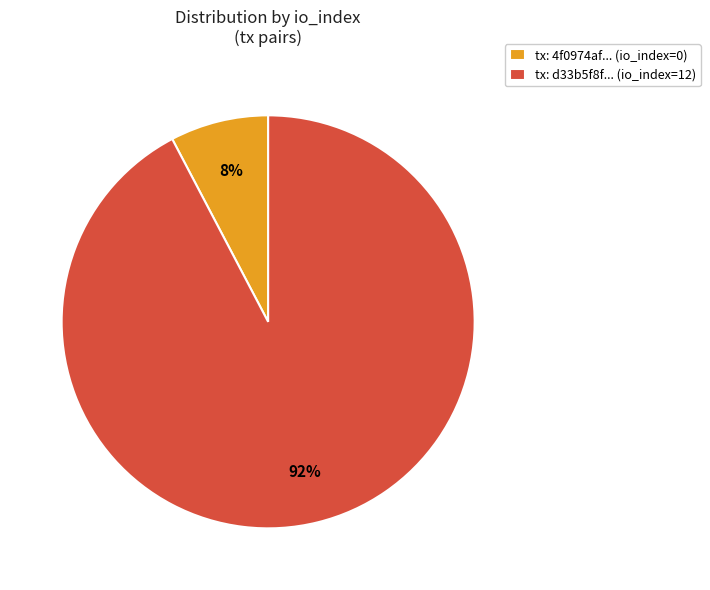

Which category has the biggest portion of the pie?

tx: d33b5f8f... (io_index=12)